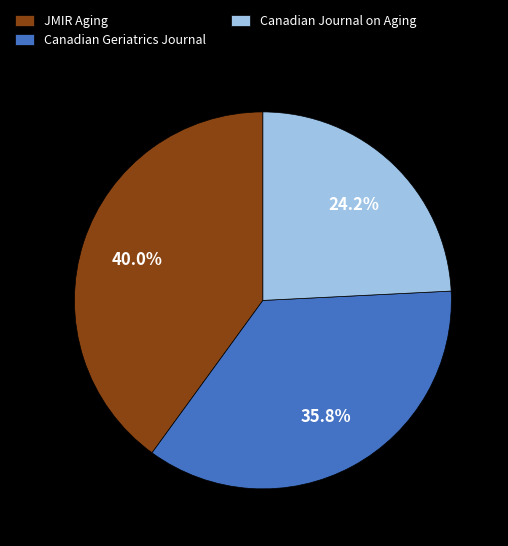

Does Canadian Geriatrics Journal account for over 50% of the chart?

No